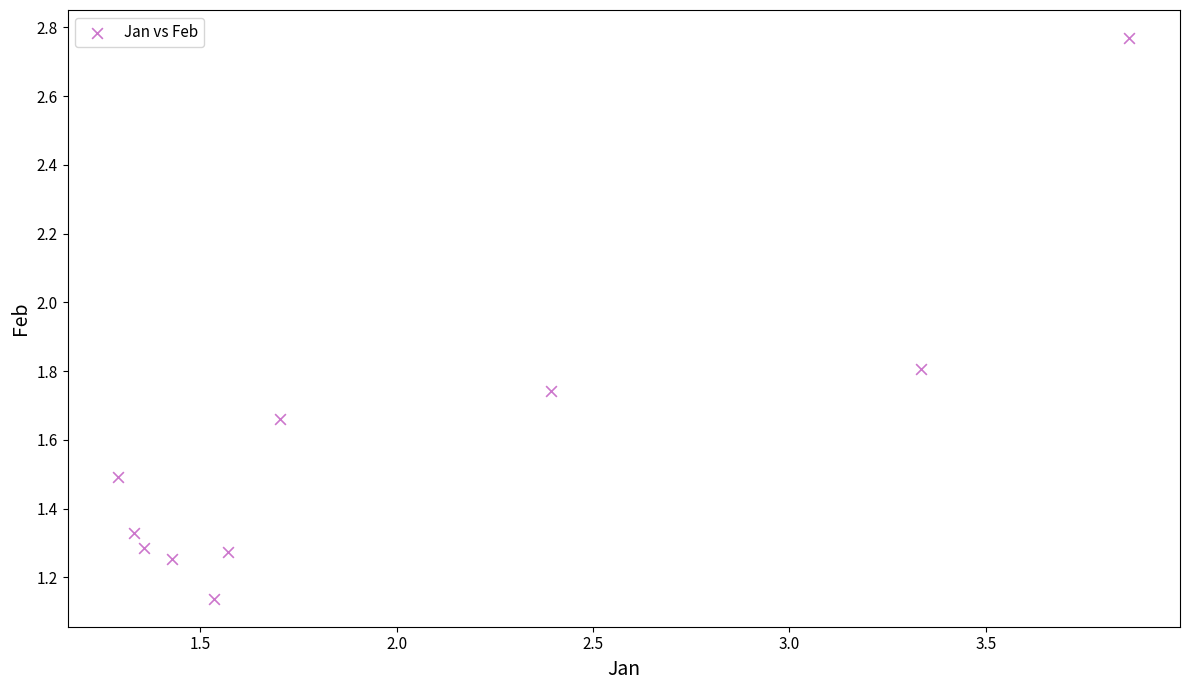

What is the range of Y values (max minus min)?

1.6